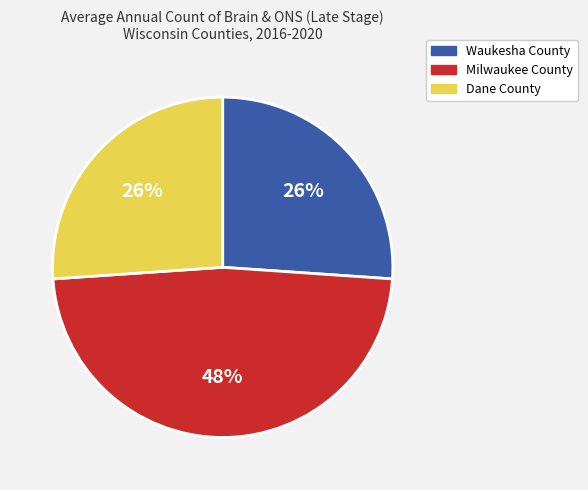

What is the largest slice in the pie chart?

Milwaukee County